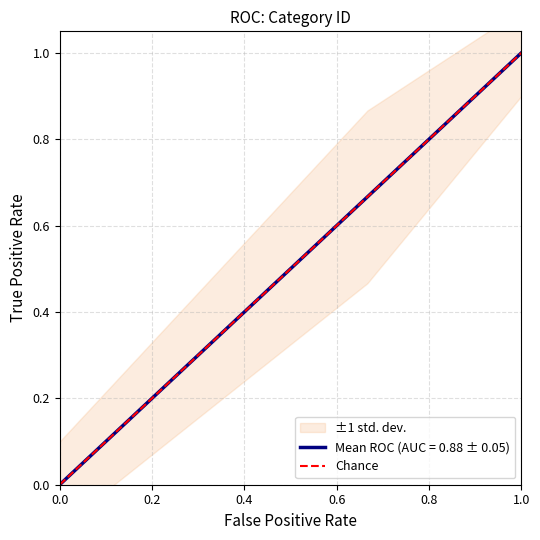

True or false: Mean ROC (AUC = 0.88 ± 0.05) has a value of 0.3 at 1.0.

False